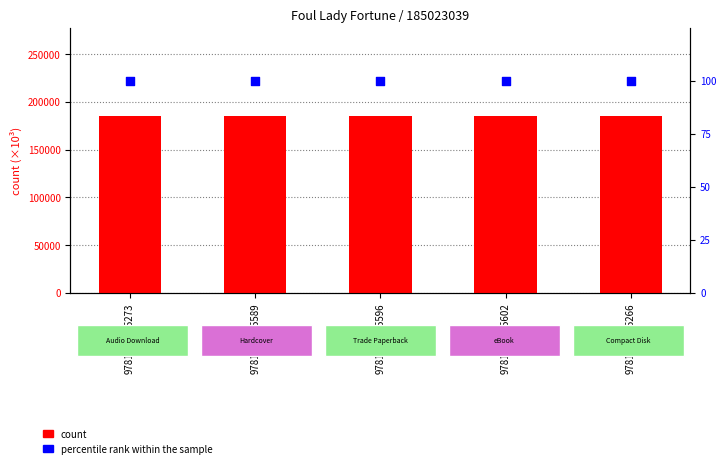

At how many categories does at least one series exceed 142527?

5